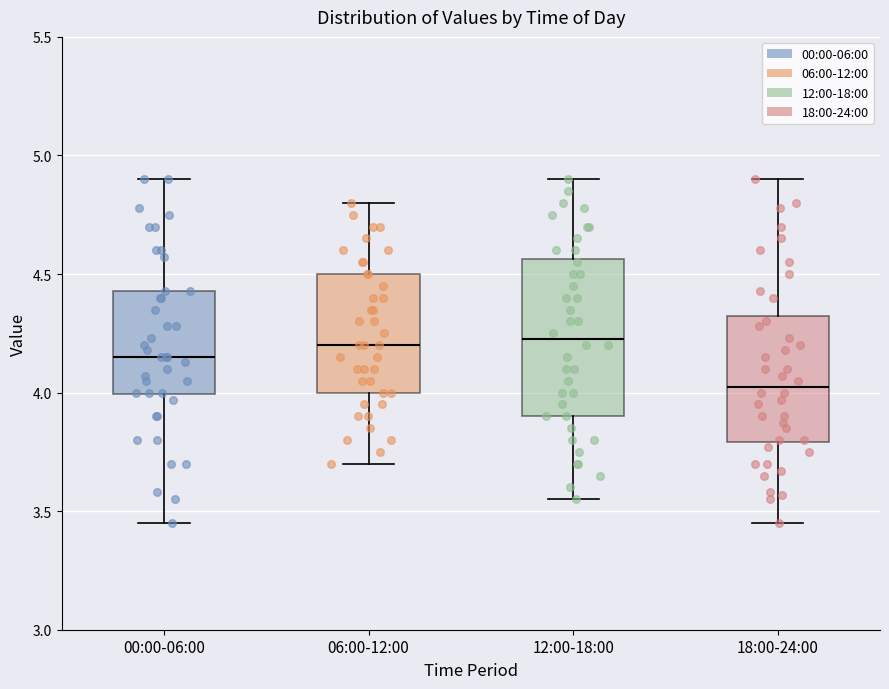

Which box is the tallest, from its lower edge to its upper edge?

12:00-18:00